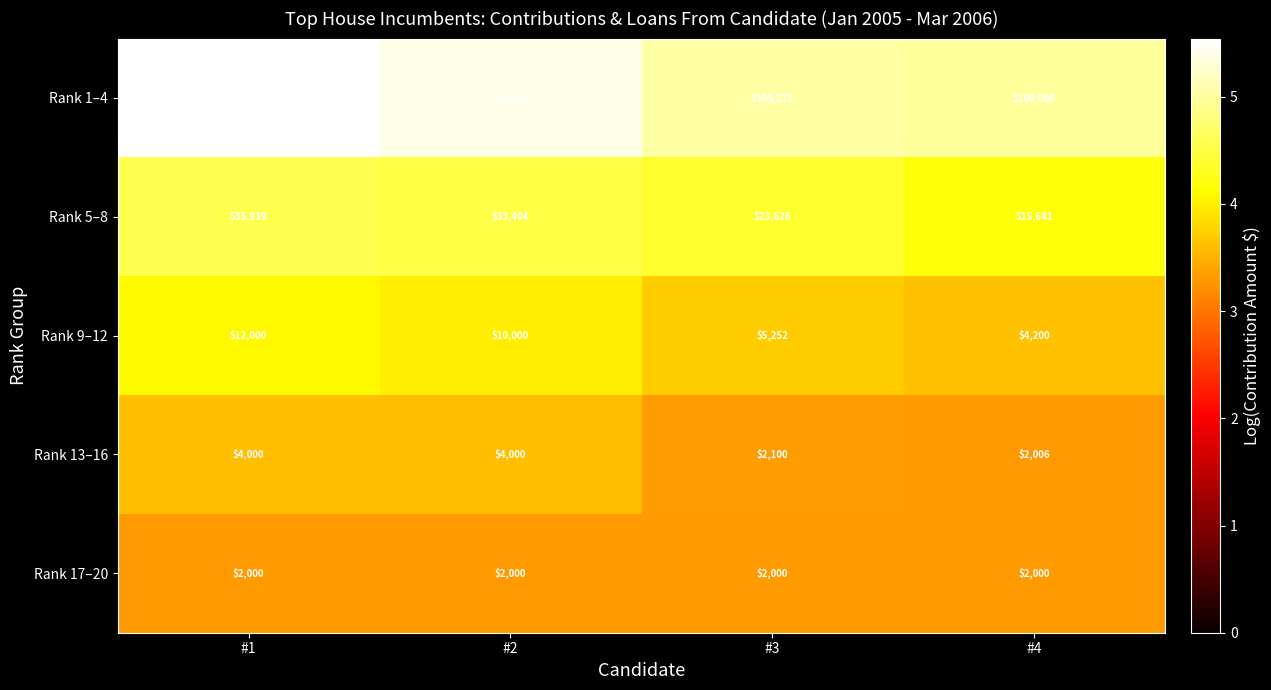

What is the approximate value of Rank 5–8 at #1, to the nearest 10?

35940